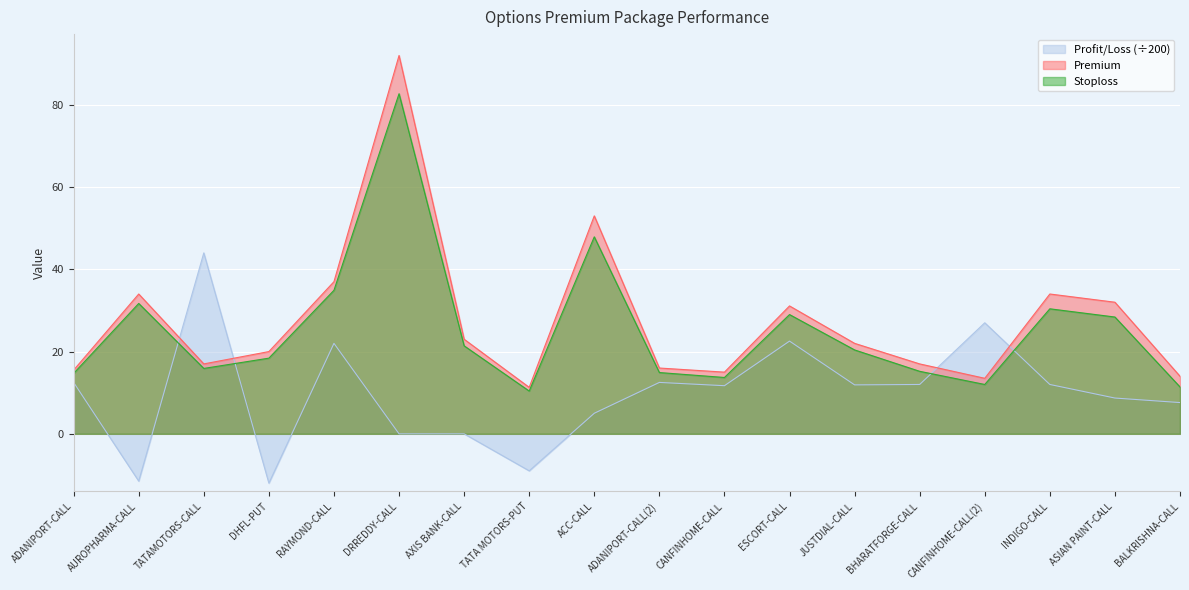

Rank the series at RAYMOND-CALL from lowest to highest value.

Profit/Loss (÷200), Stoploss, Premium